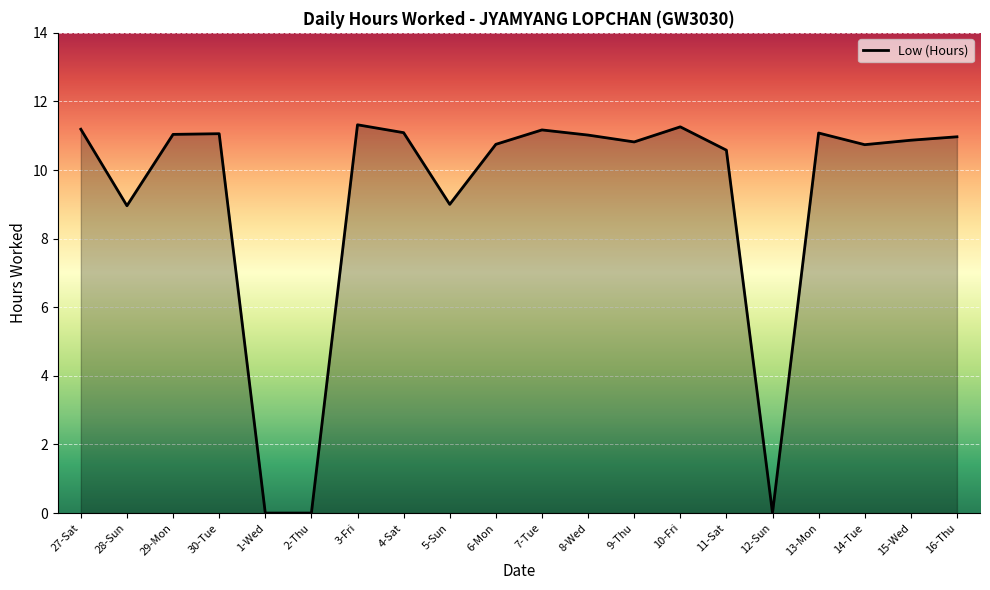

The value at 9-Thu is 14.4. True or false?

False